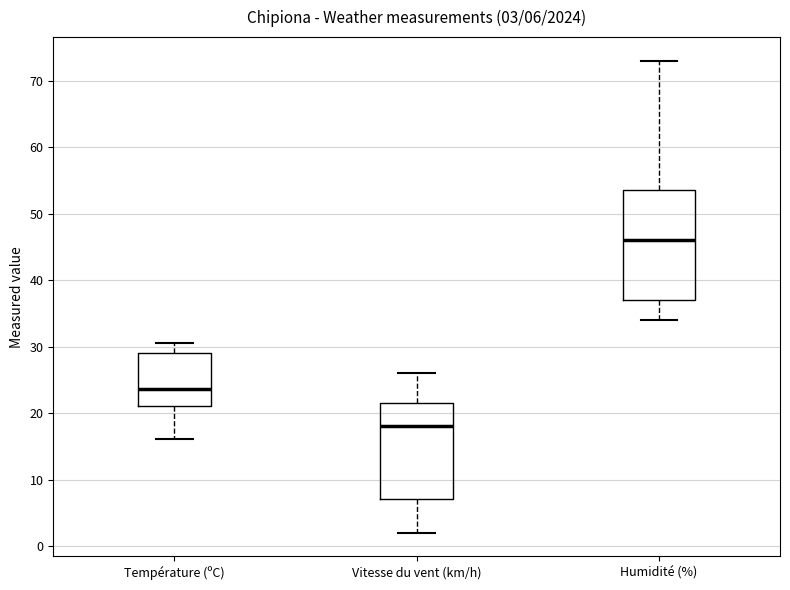

Which box's median line is the lowest?

Vitesse du vent (km/h)